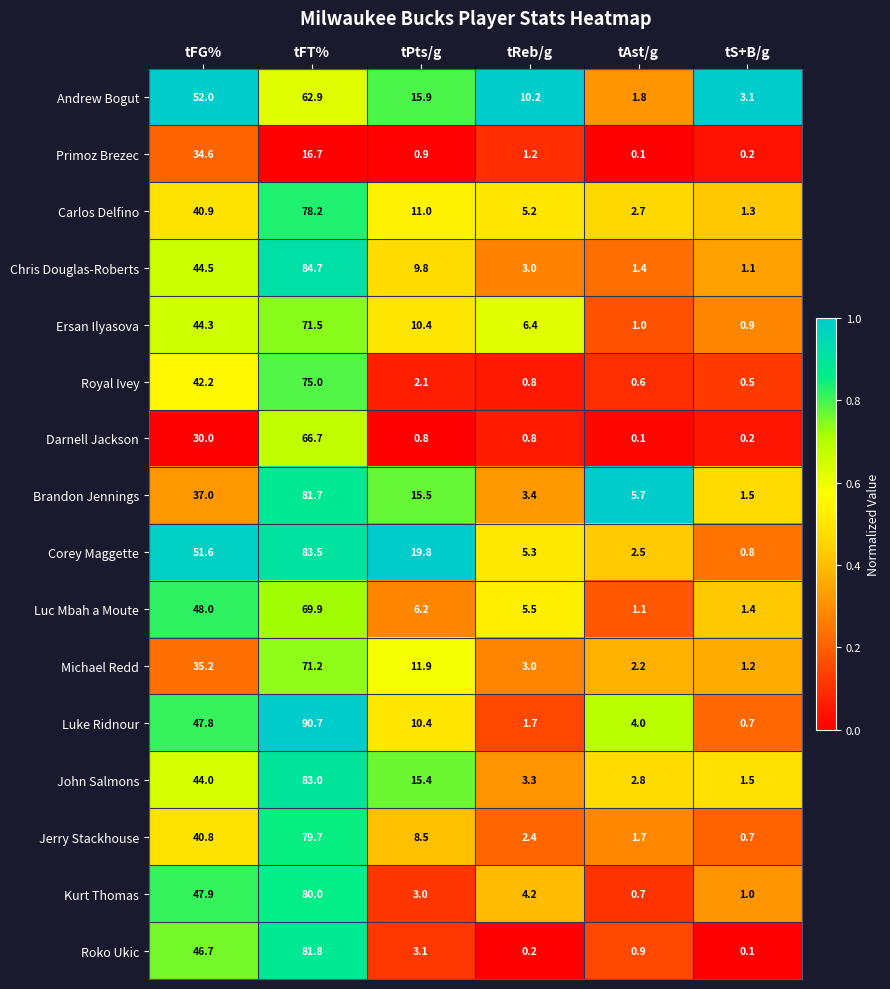

Which label corresponds to the largest value in the chart?

tFT%